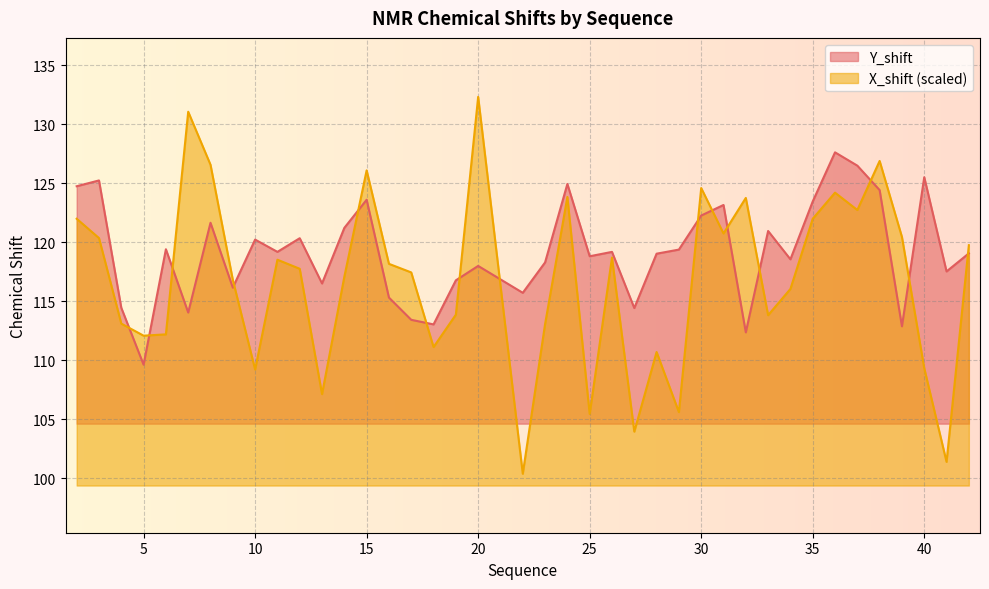

How many values in the Y_shift series are below 119?

18